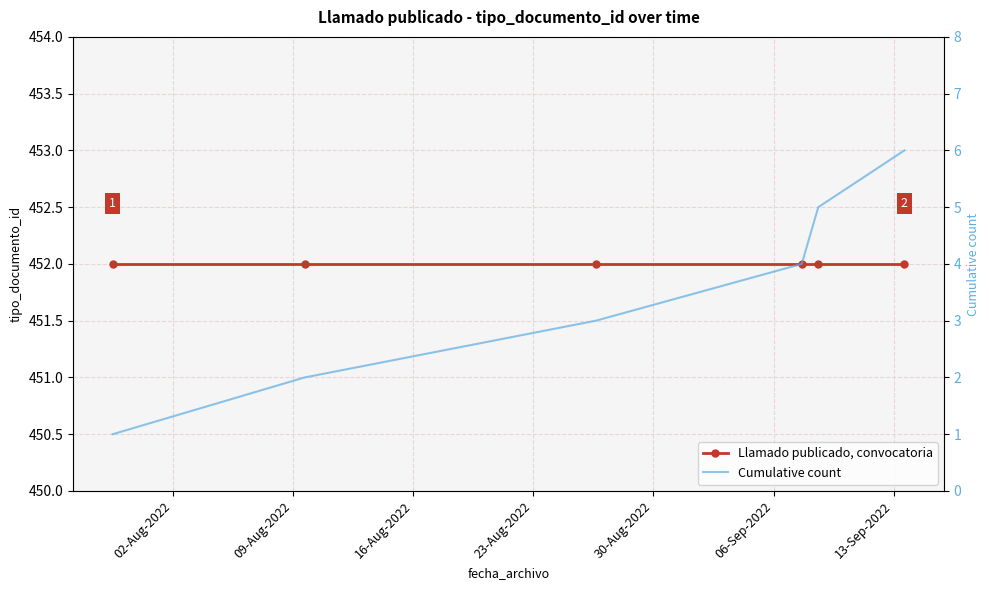

What position from the left is 23-Aug-2022?

4